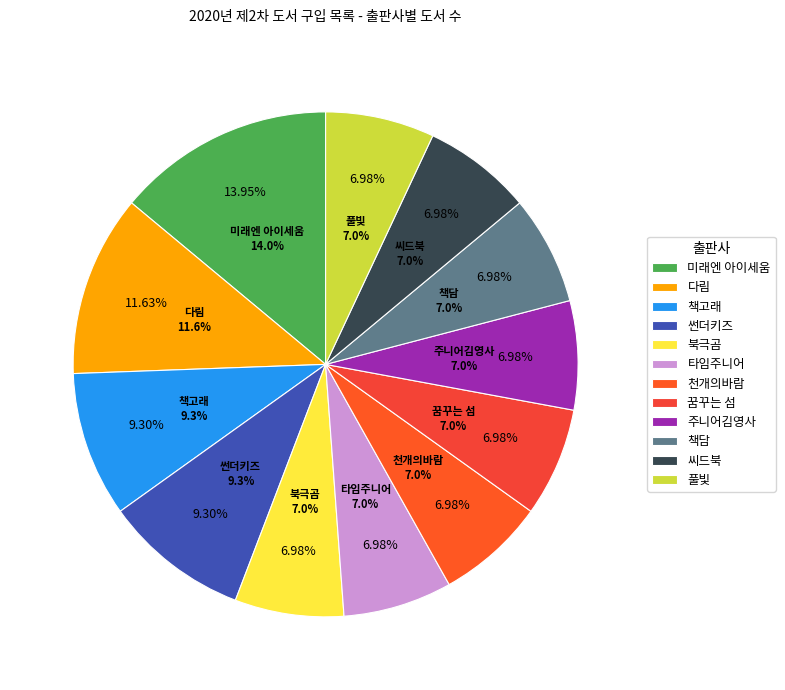

Rank the categories by value from lowest to highest.

북극곰, 타임주니어, 천개의바람, 꿈꾸는 섬, 주니어김영사, 책담, 씨드북, 풀빛, 책고래, 썬더키즈, 다림, 미래엔 아이세움